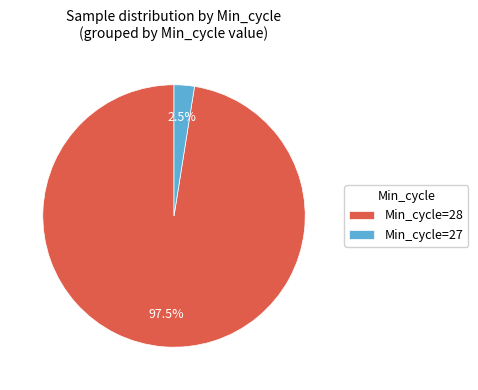

Which category has the smallest portion of the pie?

Min_cycle=27